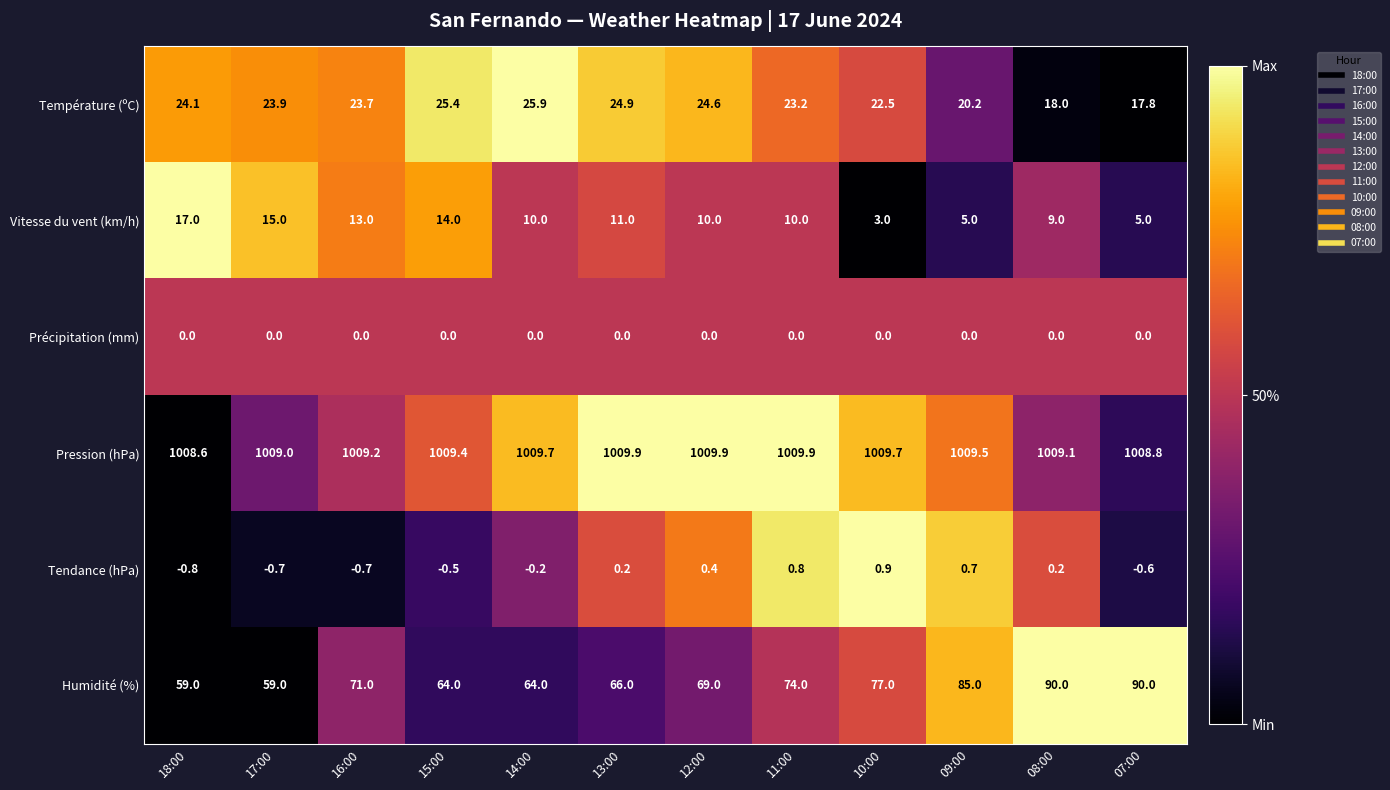

Rank the series at 16:00 from lowest to highest value.

Tendance (hPa), Précipitation (mm), Vitesse du vent (km/h), Température (ºC), Humidité (%), Pression (hPa)